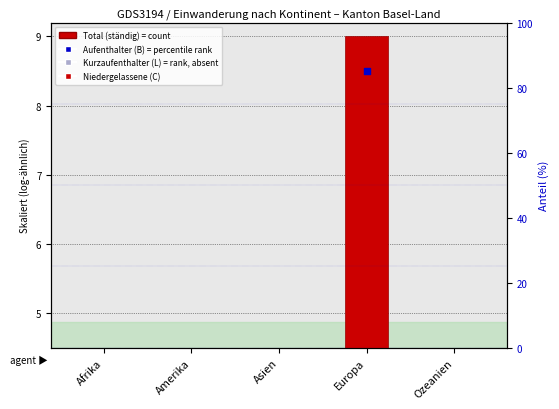

Which series reaches the maximum Y coordinate?

Total (ständig)